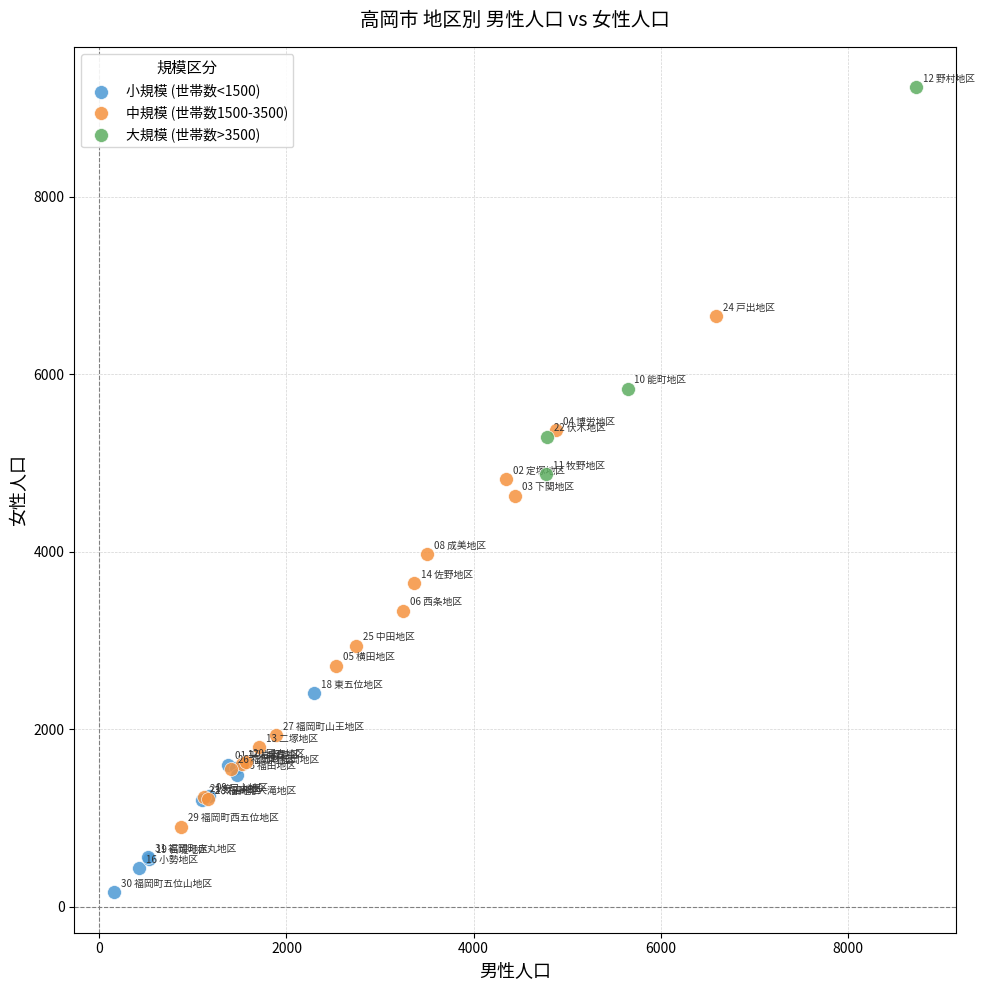

Which series reaches the minimum Y coordinate?

小規模 (世帯数<1500)